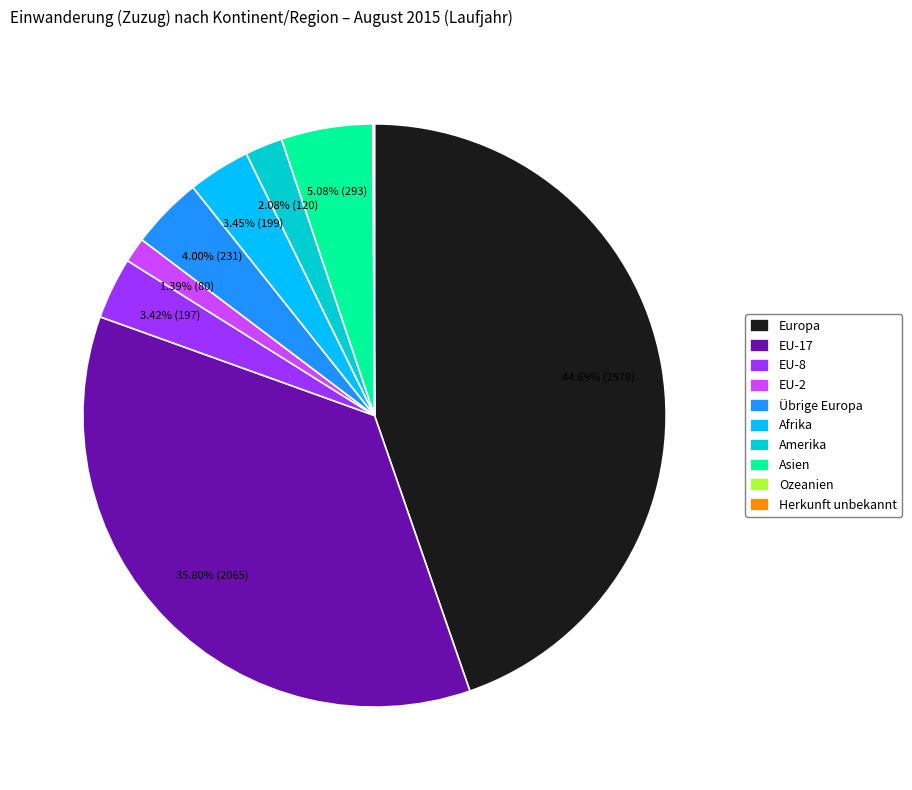

Combined, do Übrige Europa and EU-17 account for over 50%?

No